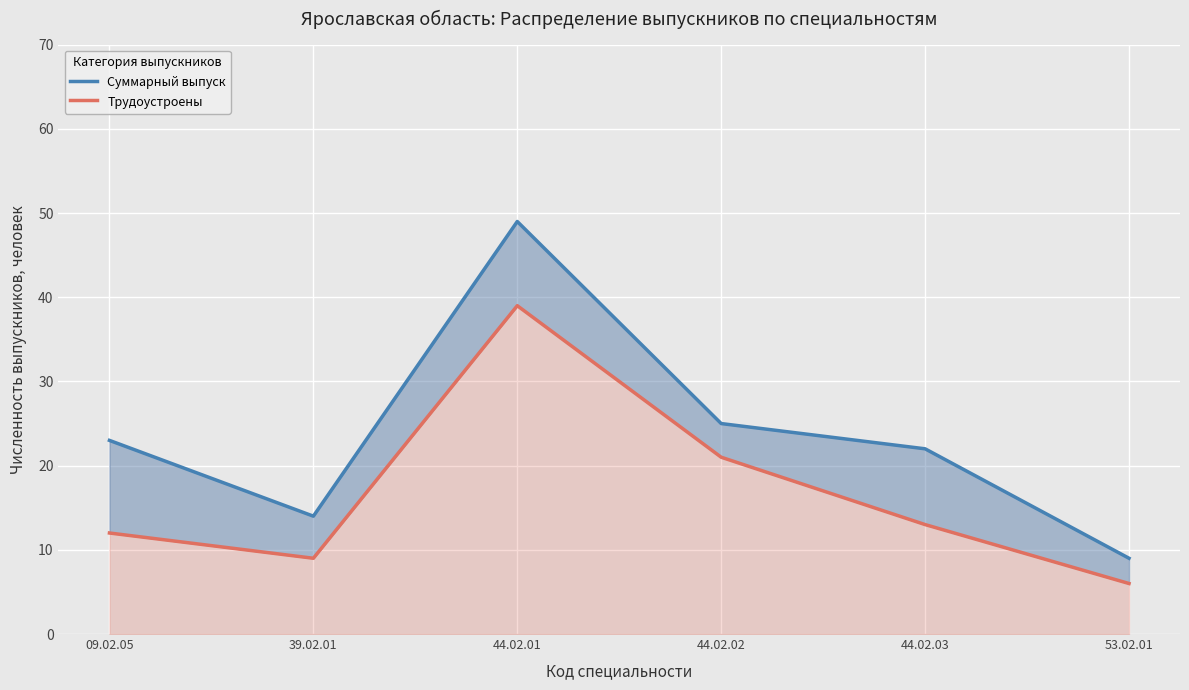

What is the average value of the Суммарный выпуск series?

24